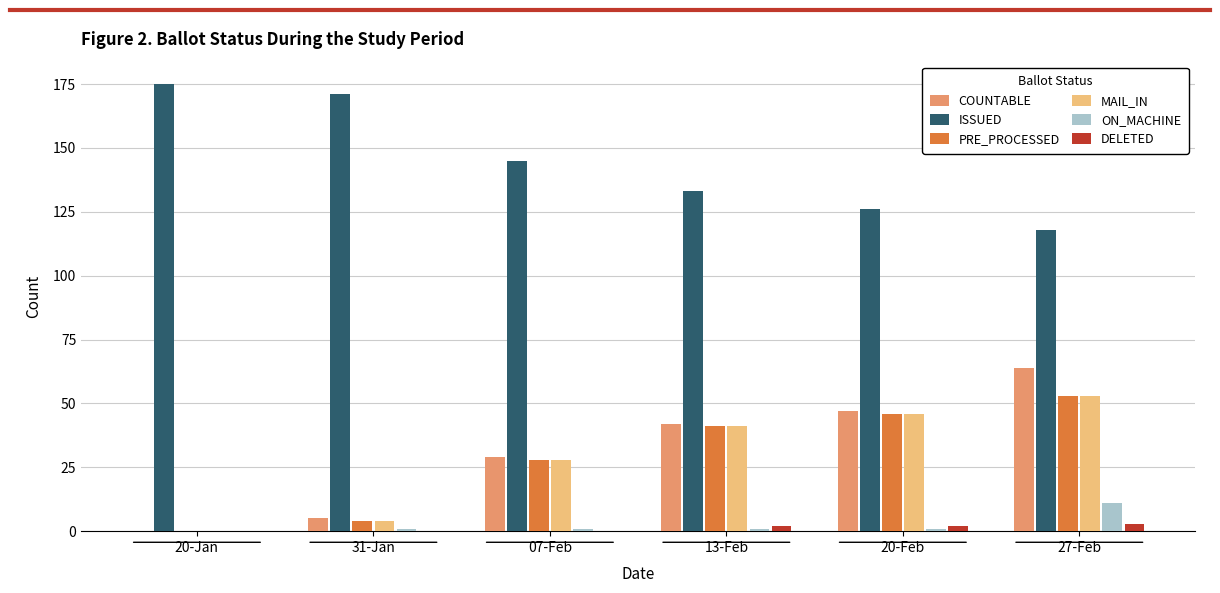

What are all the series names shown in the legend?

COUNTABLE, ISSUED, PRE_PROCESSED, MAIL_IN, ON_MACHINE, DELETED